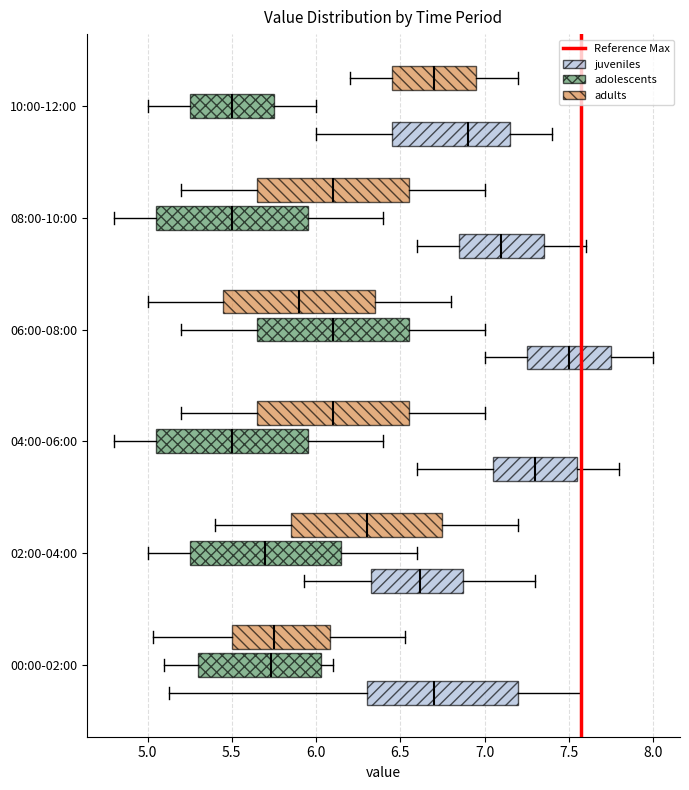

Where does the right whisker of the box for 00:00-02:00 (adults) end on the x-axis? The values are not printed on the chart, so give them approximately, as read against the axis.

6.55